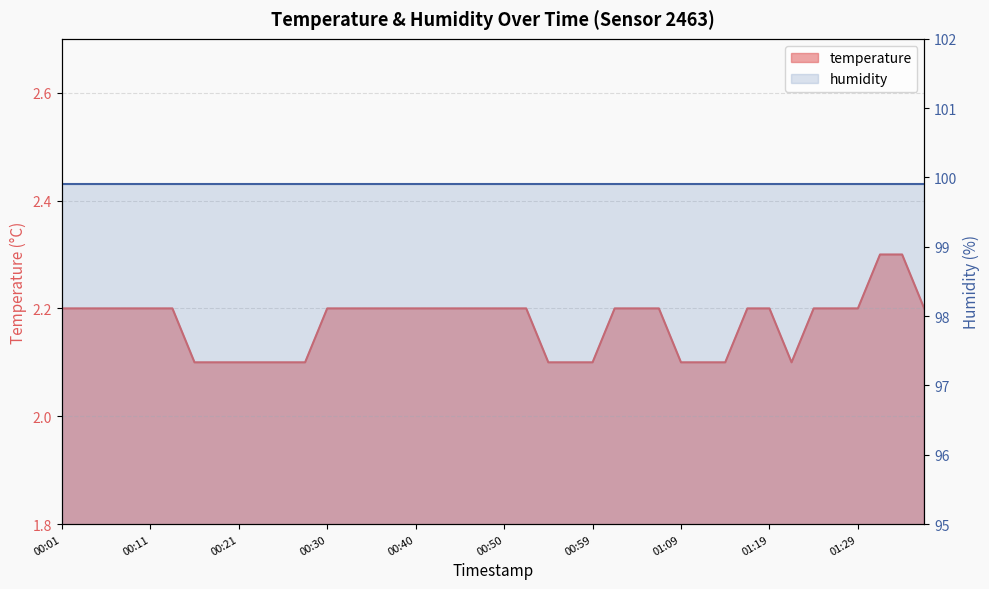

What is the ratio of the value at 00:08 to the value at 00:13?

1.0